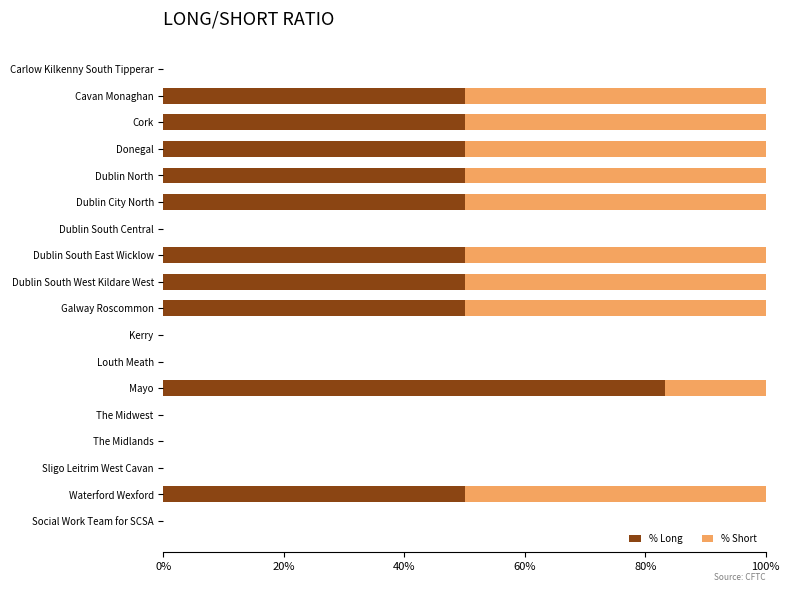

What is the total value across all series at Waterford Wexford?

100.0